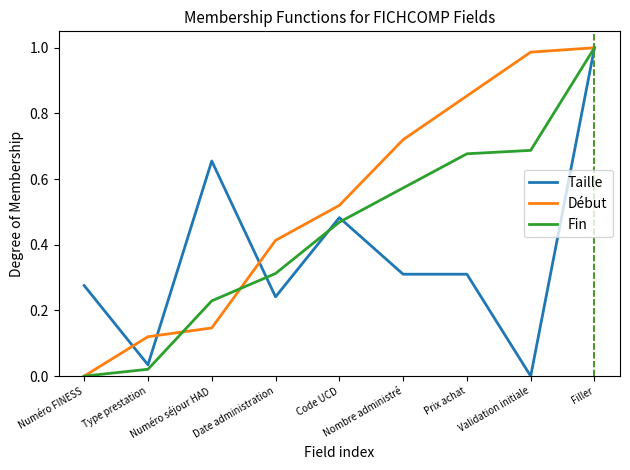

Which series has the largest total across all categories?

Début